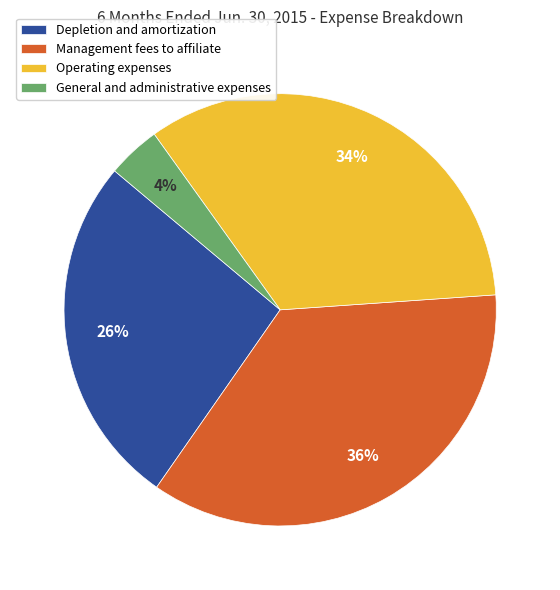

To the nearest percent, what is the difference between the largest and smallest slice percentages?

32%